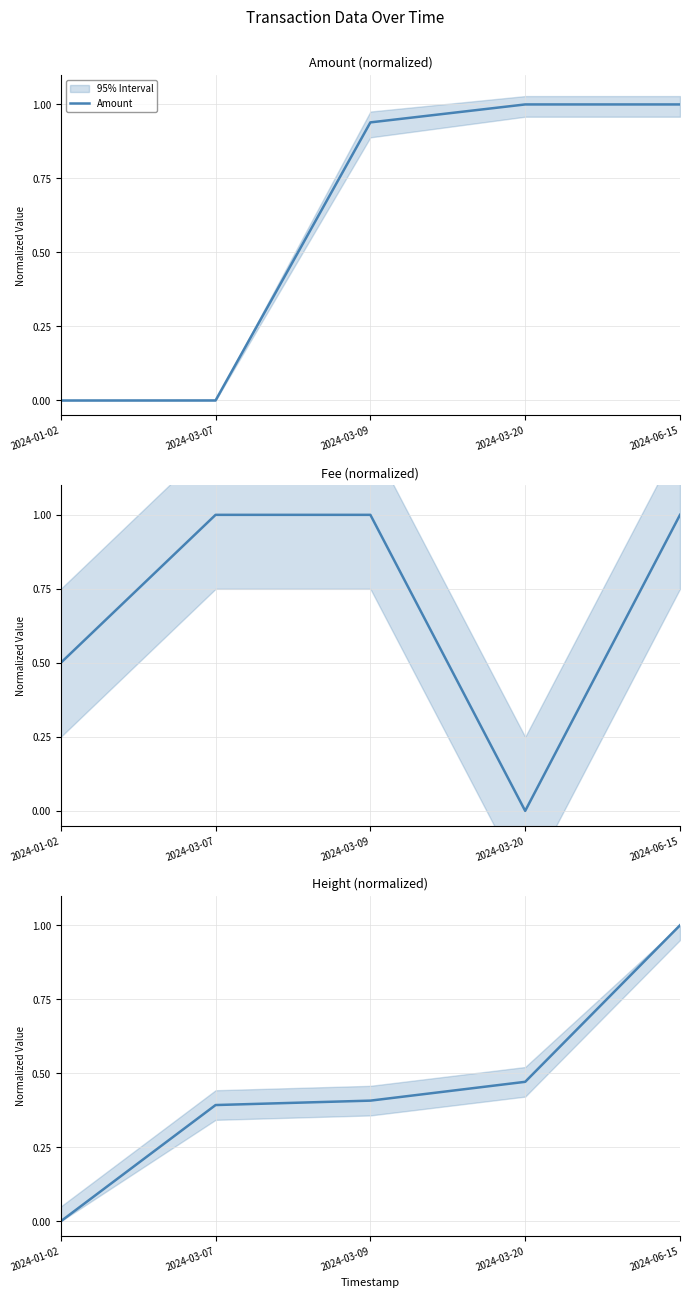

Reading right to left, transcribe all the data shown in this chart.

Amount: 1.0	1.0	0.9	0.0	0.0
Fee: 1.0	0.0	1.0	1.0	0.5
Height: 1.0	0.5	0.4	0.4	0.0